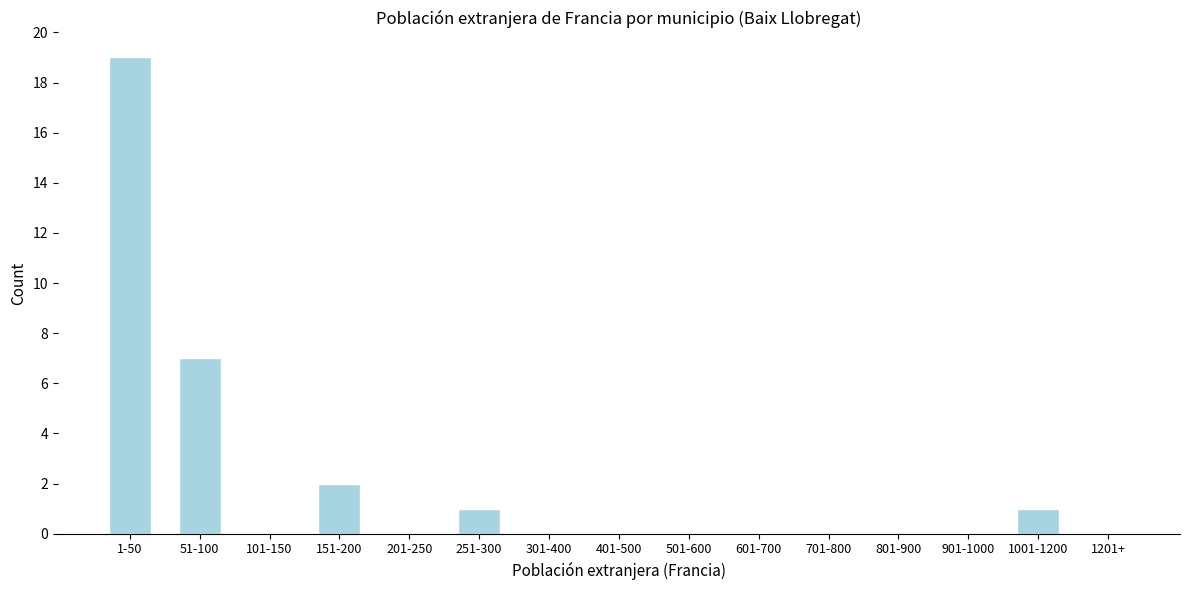

Reading left to right, transcribe all the data shown in this chart.

1-50=19	51-100=7	101-150=0	151-200=2	201-250=0	251-300=1	301-400=0	401-500=0	501-600=0	601-700=0	701-800=0	801-900=0	901-1000=0	1001-1200=1	1201+=0